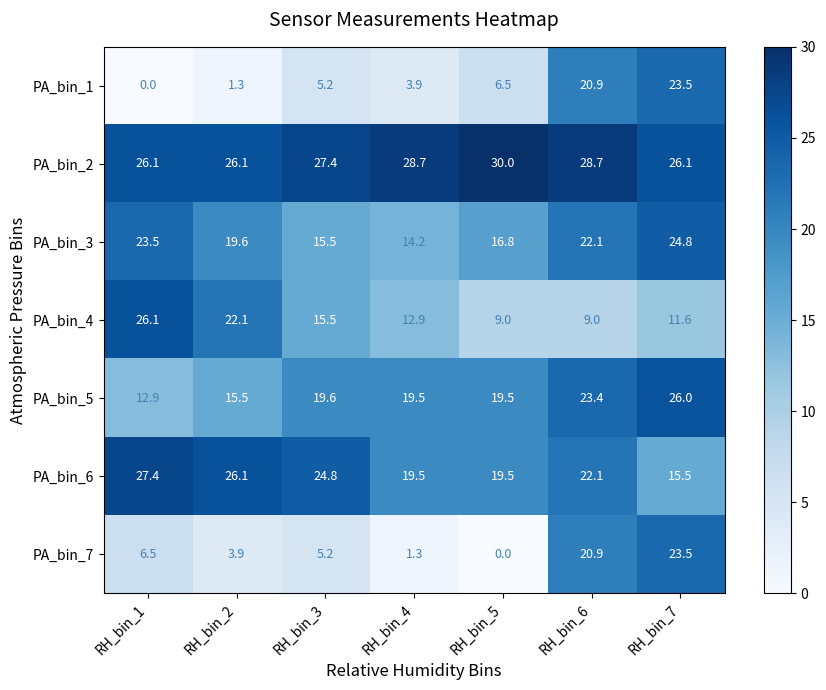

What is the sum of the PA_bin_3 values at RH_bin_4 and RH_bin_7?

39.0